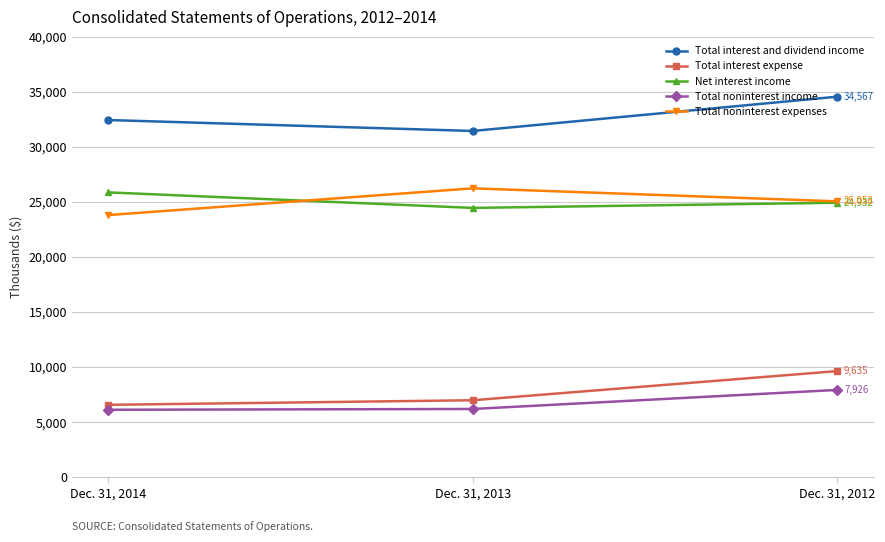

The value of Total noninterest expenses at Dec. 31, 2012 is 7211. True or false?

False